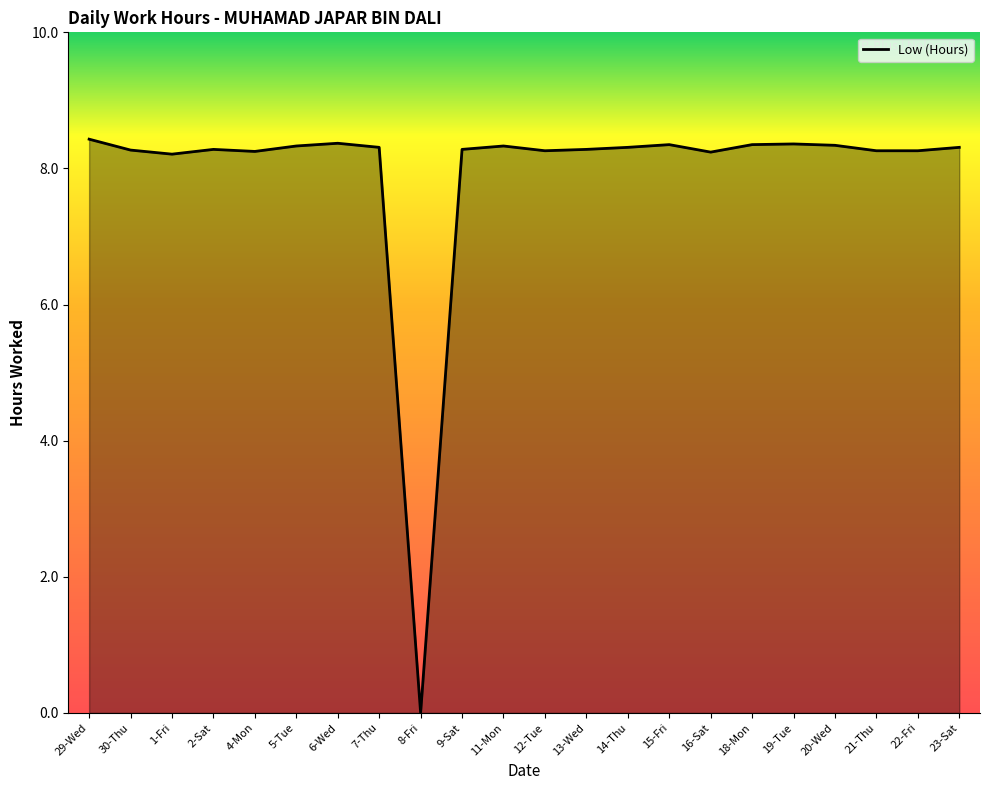

Where does the data first go above 8?

29-Wed